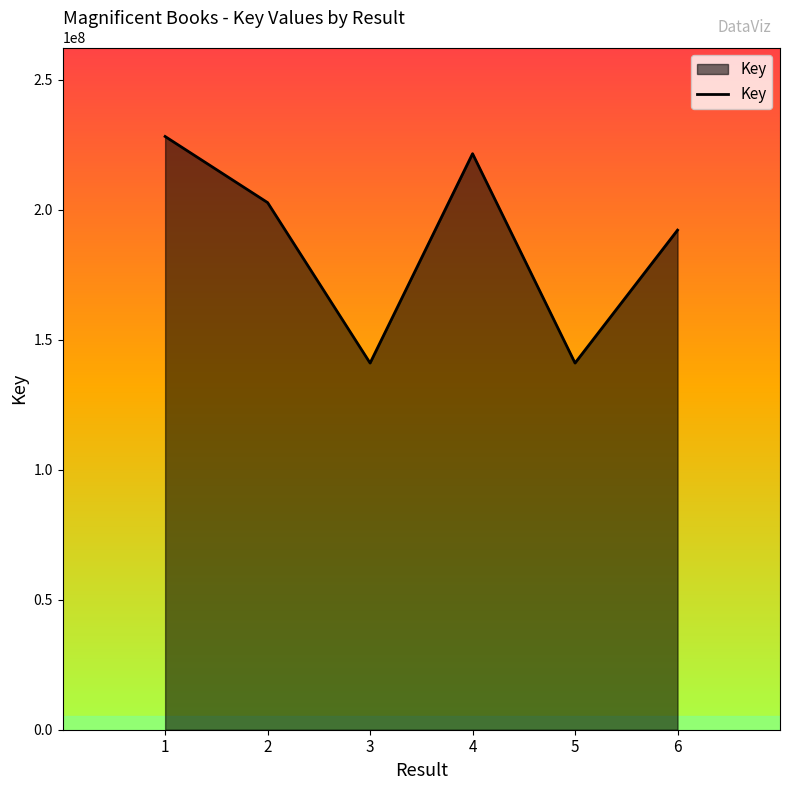

Where is the first local minimum?

3